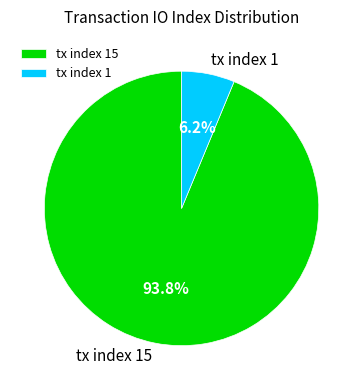

Rank the categories by value from lowest to highest.

tx index 1, tx index 15